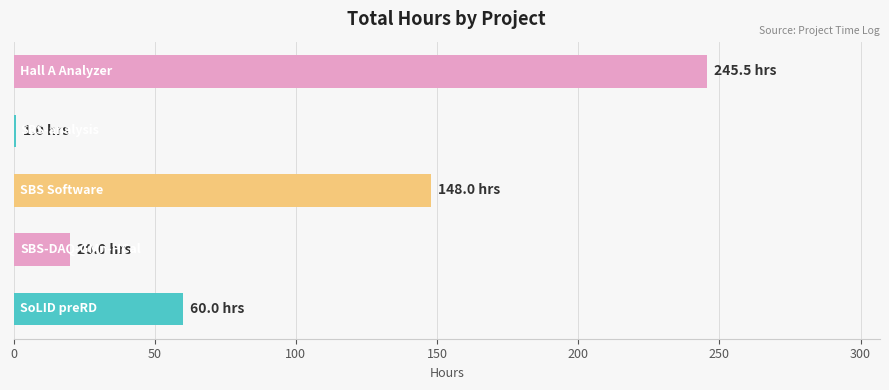

Reading bottom to top, list all the values displayed in this chart.

60.0	20.0	148.0	1.0	245.5